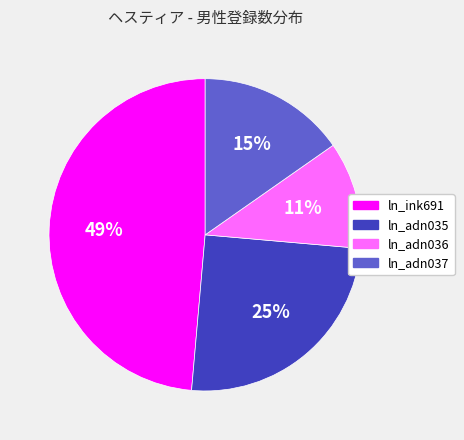

True or false: ln_ink691 accounts for 60% of the total.

False